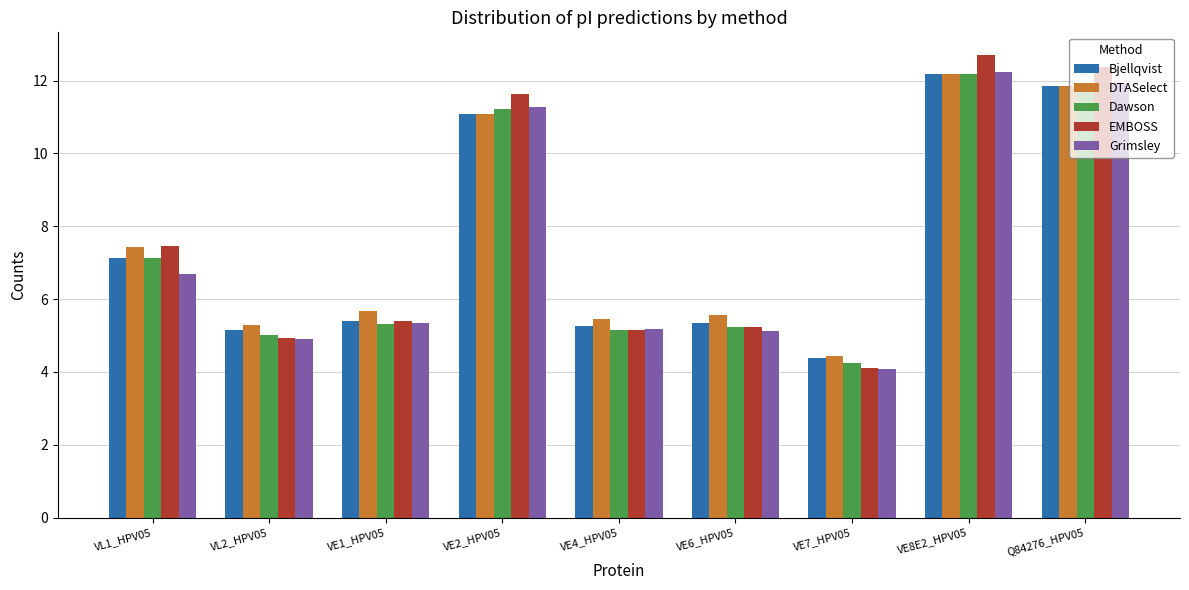

Is the value of Dawson at VE2_HPV05 greater than the value of EMBOSS at VE1_HPV05?

Yes